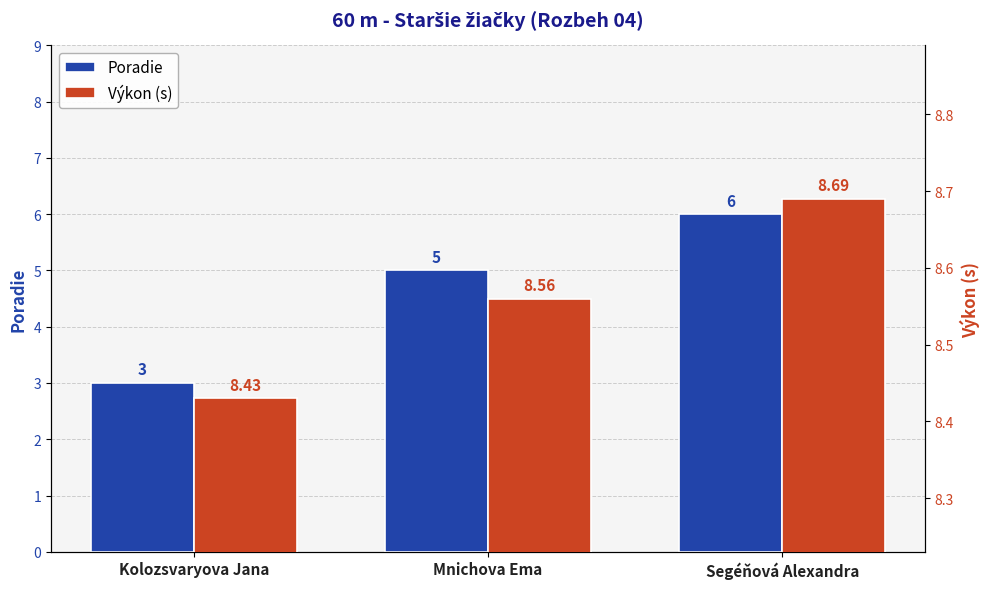

What is the difference between the Výkon (s) values at Segéňová Alexandra and Kolozsvaryova Jana?

0.3